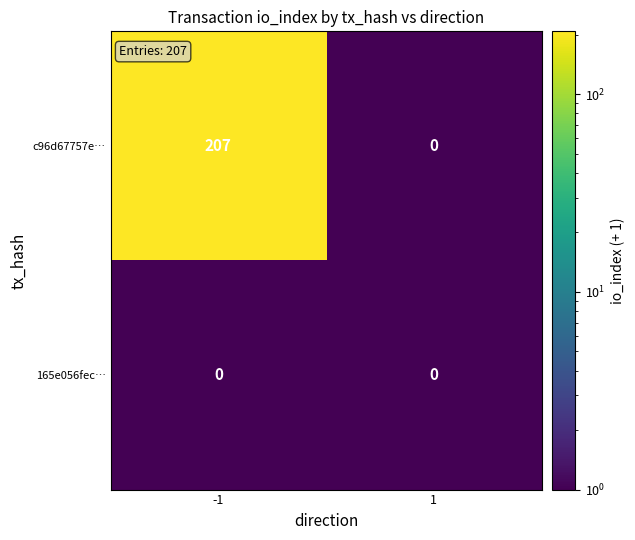

The value of c96d67757e… at 1 is 143. True or false?

False